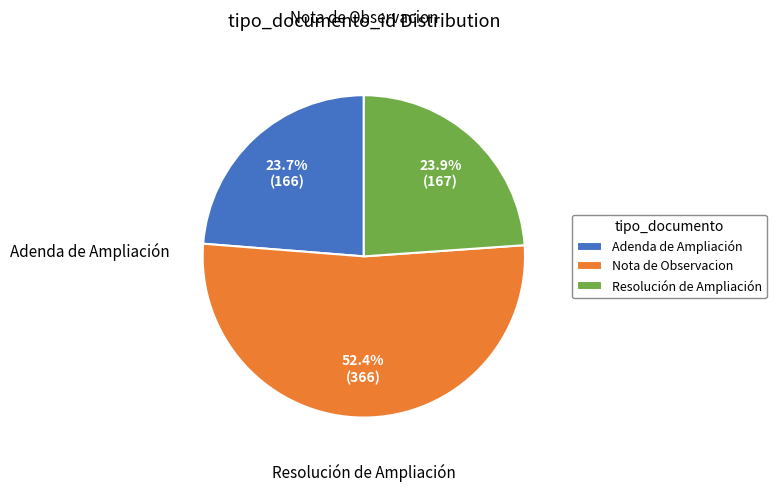

What is the largest slice in the pie chart?

Nota de Observacion